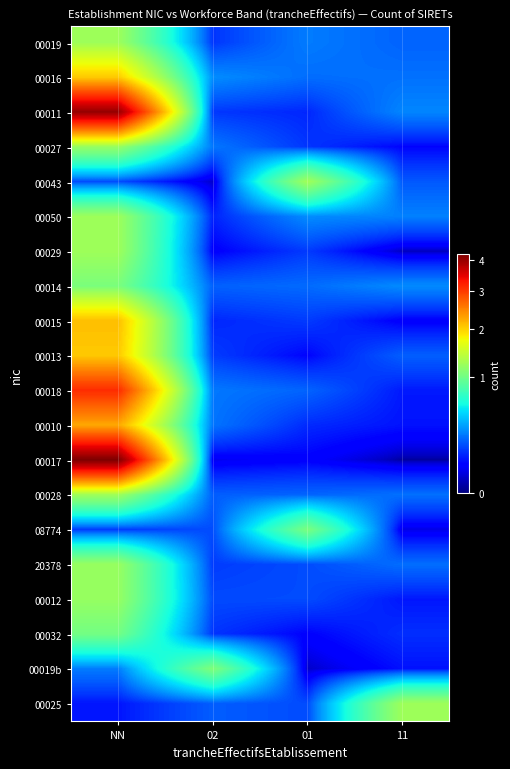

Reading right to left, list all the values displayed in this chart.

00019: 11=0.2	01=0.3	02=0.1	NN=1.2
00016: 11=0.2	01=0.2	02=0.3	NN=2.0
00011: 11=0.3	01=0.1	02=0.1	NN=4.0
00027: 11=0.1	01=0.1	02=0.2	NN=1.2
00043: 11=0.2	01=1.2	02=0.0	NN=0.2
00050: 11=0.3	01=0.3	02=0.1	NN=1.2
00029: 11=0.0	01=0.1	02=0.1	NN=1.2
00014: 11=0.3	01=0.2	02=0.2	NN=1.0
00015: 11=0.1	01=0.1	02=0.1	NN=2.1
00013: 11=0.2	01=0.1	02=0.1	NN=2.0
00018: 11=0.1	01=0.2	02=0.2	NN=3.1
00010: 11=0.1	01=0.1	02=0.2	NN=2.2
00017: 11=0.0	01=0.1	02=0.0	NN=4.2
00028: 11=0.2	01=0.2	02=0.2	NN=1.2
08774: 11=0.0	01=1.0	02=0.2	NN=0.1
20378: 11=0.2	01=0.2	02=0.1	NN=1.2
00012: 11=0.1	01=0.2	02=0.2	NN=1.2
00032: 11=0.1	01=0.1	02=0.1	NN=1.0
00019b: 11=0.1	01=0.0	02=1.1	NN=0.3
00025: 11=1.2	01=0.2	02=0.2	NN=0.1